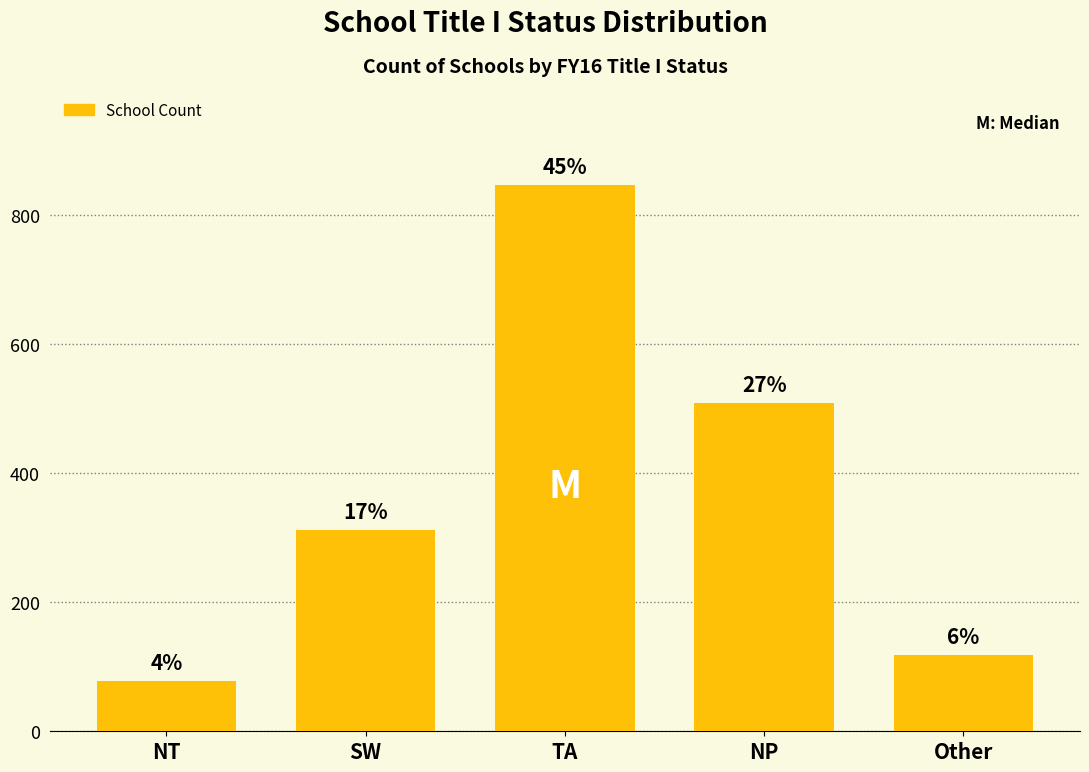

List the labels in order of value, largest first.

TA, NP, SW, Other, NT